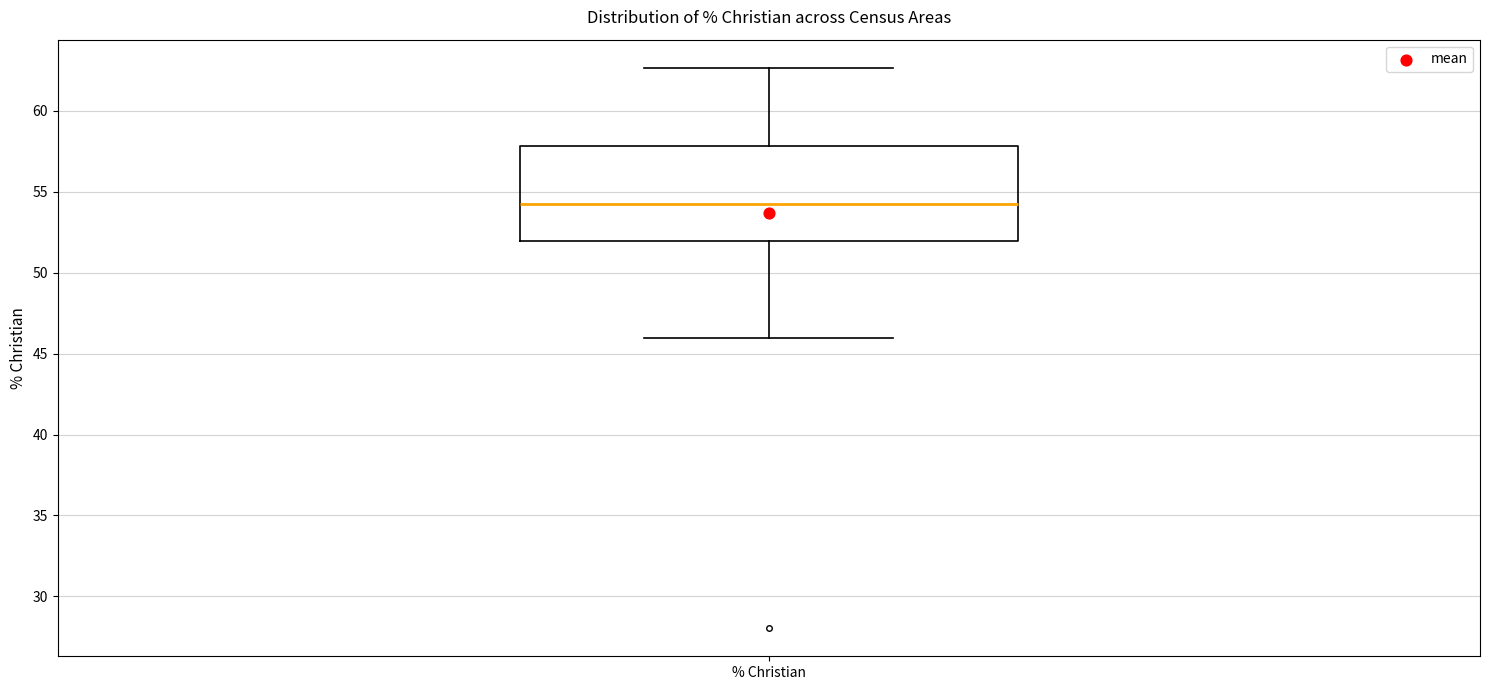

Transcribe this box plot: give where the median line is, the range the box spans, and where the two whiskers end, as read against the y-axis. The values are not printed on the chart, so give them approximately, as read against the axis.

median 54.5, box 52.0 to 58.0, whiskers 46.0 to 62.5